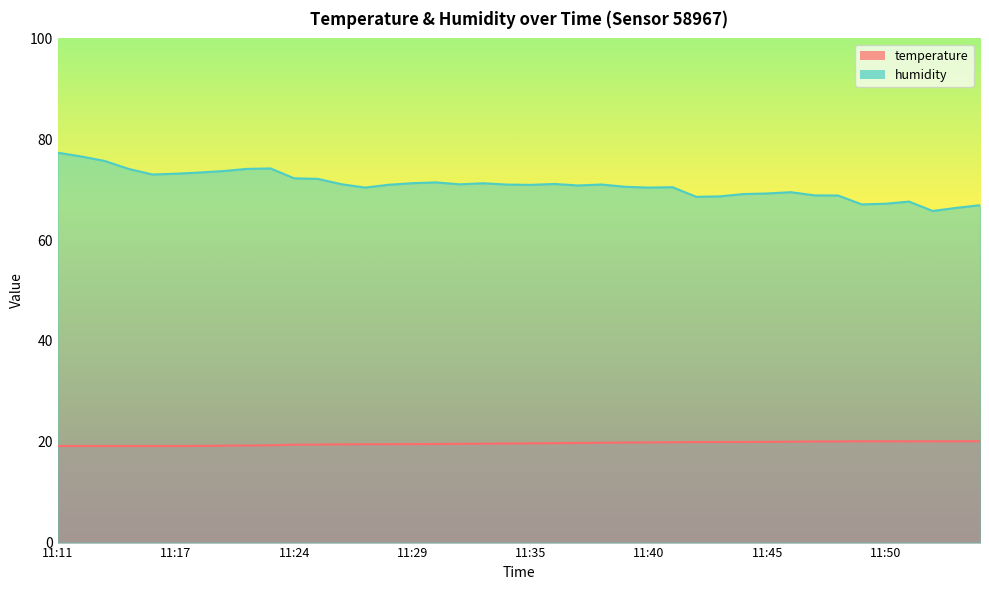

What is the difference between the highest and lowest values at 11:39?

50.7